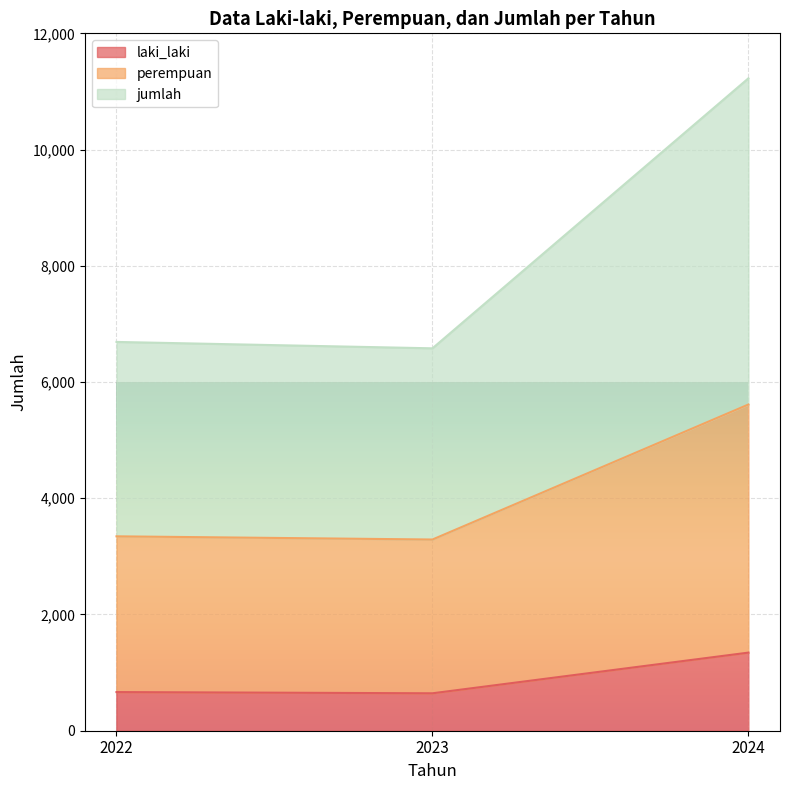

What is the difference between the maximum and minimum values in the jumlah series?

4646